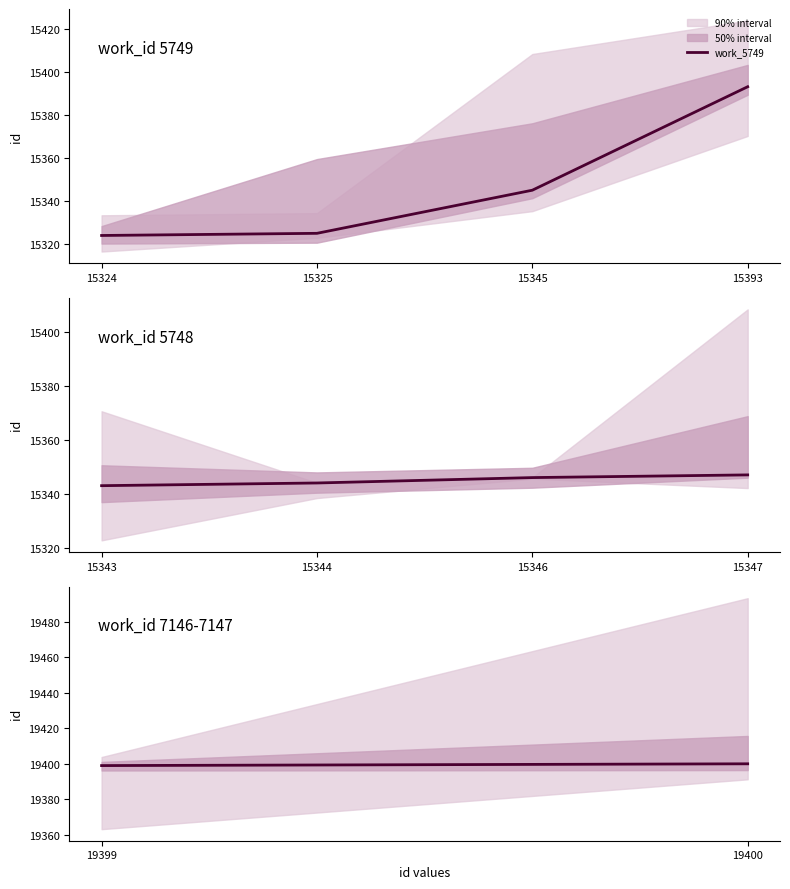

What is the average value of the work_5749 series?

15347